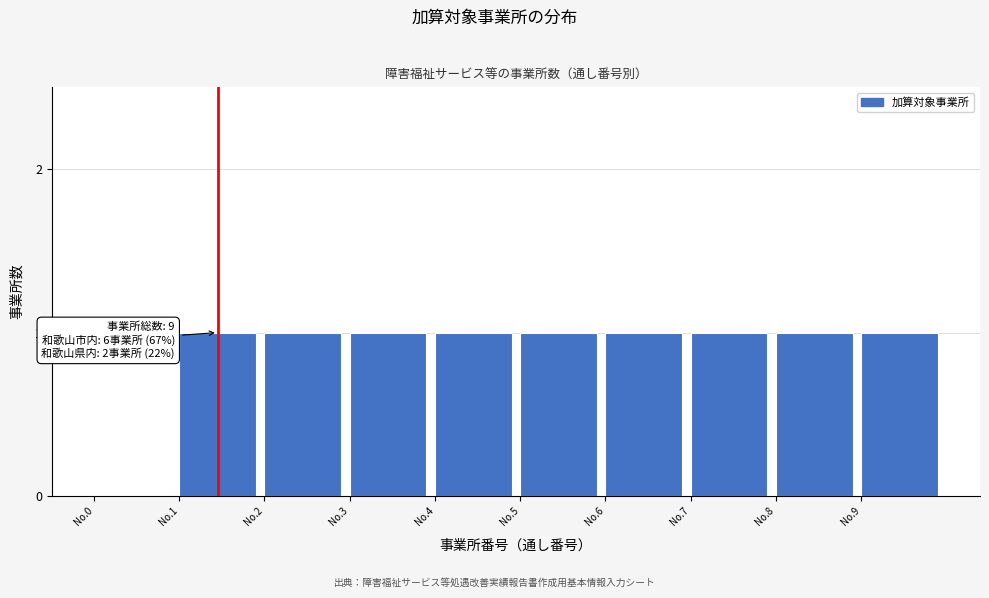

Reading left to right, list all the values displayed in this chart.

No.0=0	No.1=1	No.2=1	No.3=1	No.4=1	No.5=1	No.6=1	No.7=1	No.8=1	No.9=1